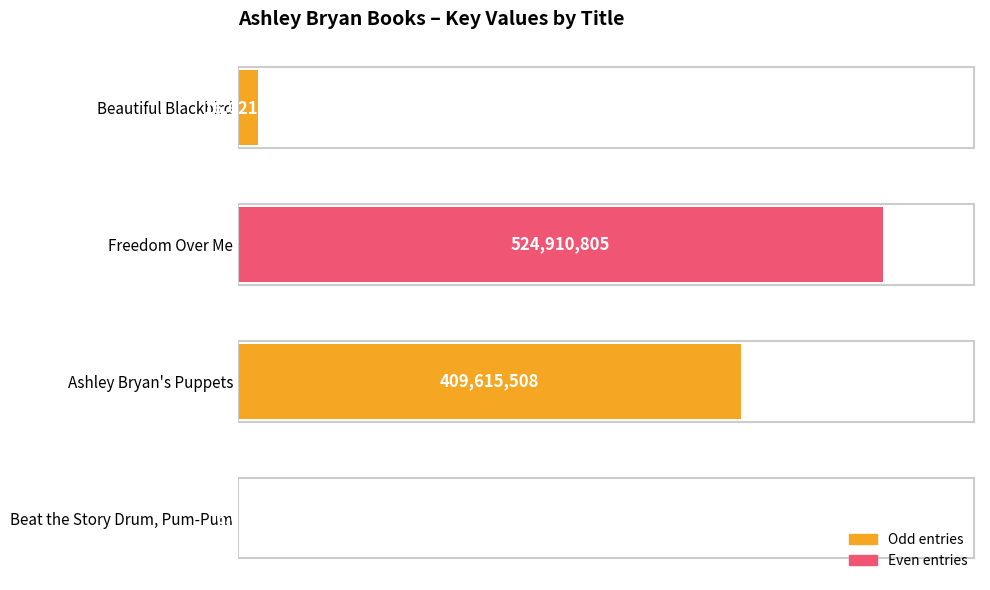

At which label is the value closest to 262458403?

Ashley Bryan's Puppets